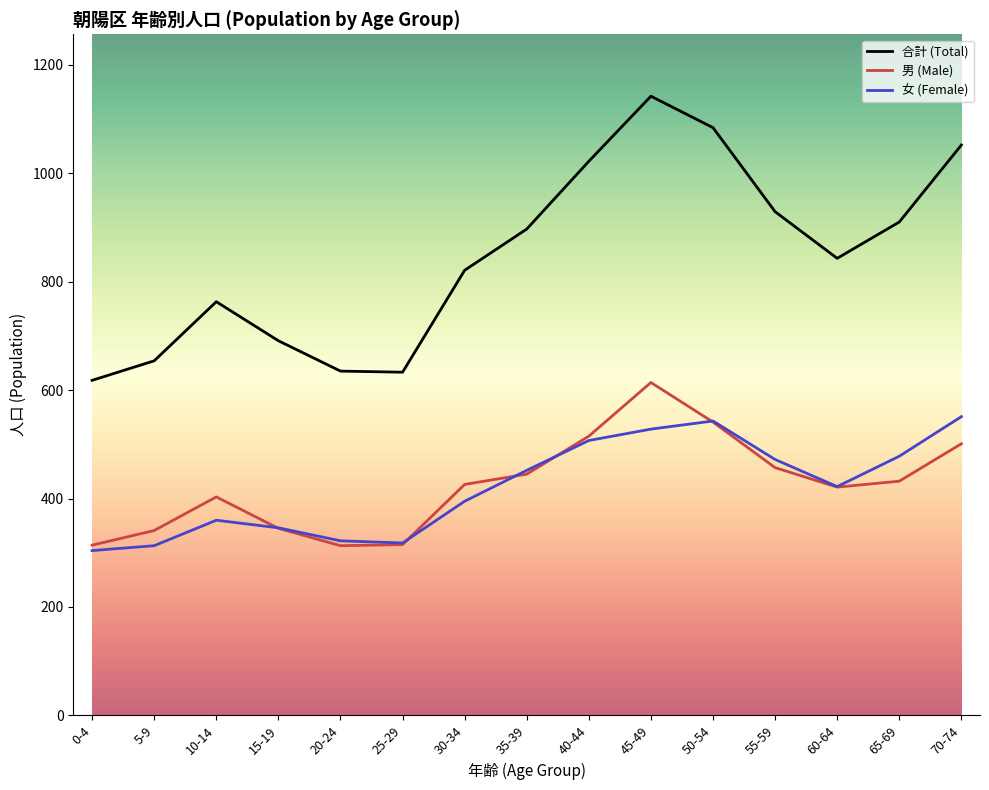

True or false: 男 (Male) has a value of 605 at 65-69.

False